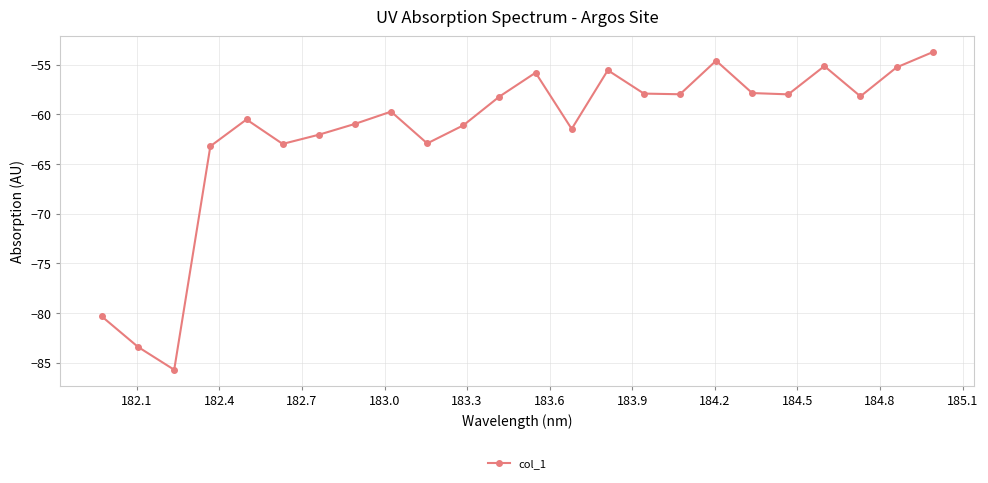

What is the difference between the maximum and minimum values?

32.0